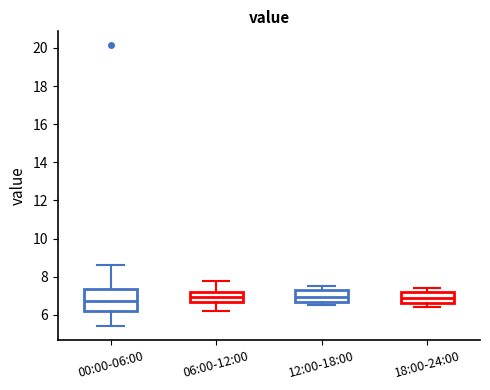

Where is the lower edge of the box for 18:00-24:00 on the y-axis? The values are not printed on the chart, so give them approximately, as read against the axis.

6.6